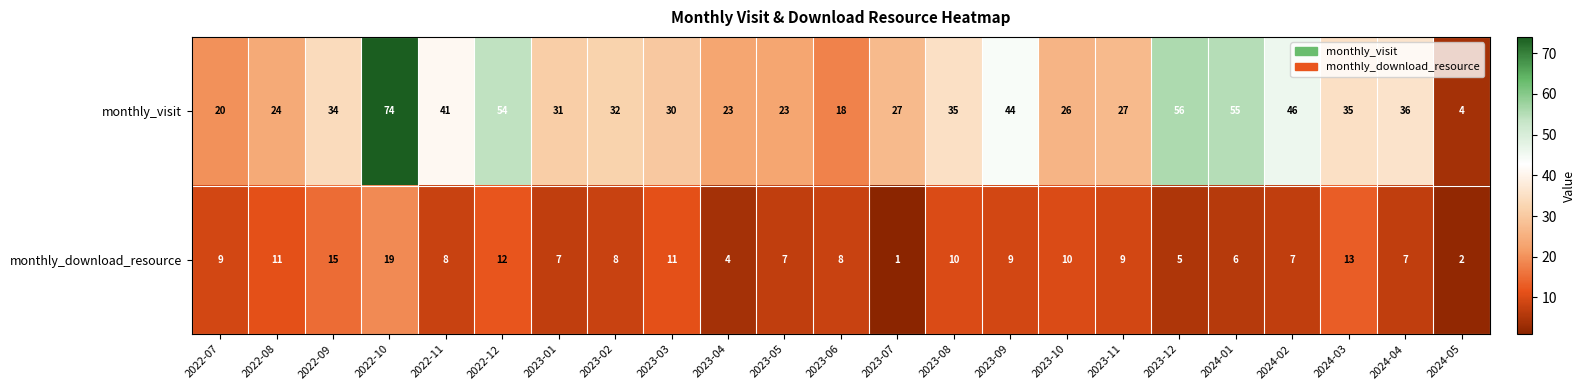

Is it true that monthly_visit equals 63 at 2024-04?

False